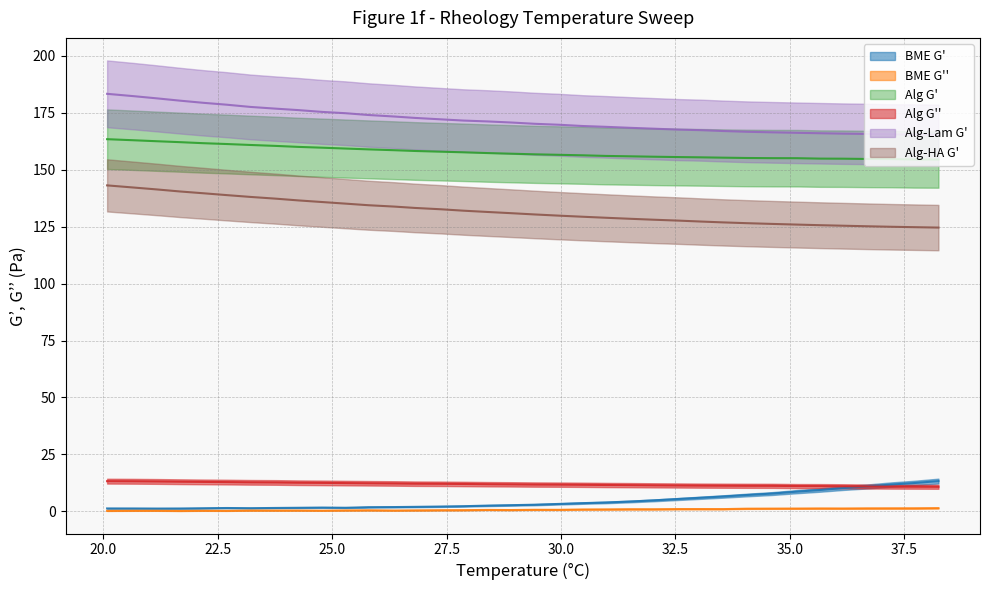

Reading right to left, what are all the values shown in this chart?

BME G': 38.253=13.3	37.724=12.5	37.222=11.8	36.699=11.0	36.165=10.2	35.674=9.4	35.167=8.7	34.621=7.8	34.068=7.2	33.552=6.6	33.058=6.0	32.59=5.5	32.028=4.9	31.503=4.3	30.978=3.9	30.477=3.6	29.966=3.3	29.424=3.0	28.917=2.7	28.408=2.6	27.87=2.3	27.377=2.1	26.805=2.0	26.365=1.9	25.79=1.9	25.29=1.6	24.786=1.7	24.259=1.6	23.773=1.5	23.216=1.4	22.692=1.5	22.184=1.4	21.672=1.3	21.171=1.3	20.649=1.3	20.079=1.3
BME G'': 38.253=1.4	37.724=1.4	37.222=1.4	36.699=1.3	36.165=1.3	35.674=1.3	35.167=1.3	34.621=1.2	34.068=1.2	33.552=1.0	33.058=1.0	32.59=1.0	32.028=1.0	31.503=1.0	30.978=0.9	30.477=0.9	29.966=0.7	29.424=0.7	28.917=0.6	28.408=0.7	27.87=0.6	27.377=0.5	26.805=0.5	26.365=0.4	25.79=0.5	25.29=0.4	24.786=0.3	24.259=0.4	23.773=0.4	23.216=0.4	22.692=0.2	22.184=0.3	21.672=0.2	21.171=0.3	20.649=0.3	20.079=0.2
Alg G': 38.253=154.4	37.724=154.4	37.222=154.6	36.699=154.7	36.165=154.8	35.674=154.8	35.167=155.0	34.621=155.0	34.068=155.1	33.552=155.2	33.058=155.4	32.59=155.5	32.028=155.7	31.503=155.8	30.978=156.0	30.477=156.3	29.966=156.5	29.424=156.7	28.917=157.0	28.408=157.2	27.87=157.6	27.377=157.9	26.805=158.2	26.365=158.5	25.79=158.9	25.29=159.2	24.786=159.6	24.259=160.0	23.773=160.4	23.216=160.8	22.692=161.2	22.184=161.6	21.672=162.0	21.171=162.4	20.649=162.9	20.079=163.4
Alg G'': 38.253=10.8	37.724=10.8	37.222=10.9	36.699=10.9	36.165=11.1	35.674=11.1	35.167=11.1	34.621=11.2	34.068=11.3	33.552=11.3	33.058=11.3	32.59=11.4	32.028=11.5	31.503=11.5	30.978=11.6	30.477=11.7	29.966=11.8	29.424=11.8	28.917=11.9	28.408=11.9	27.87=12.0	27.377=12.1	26.805=12.2	26.365=12.3	25.79=12.4	25.29=12.4	24.786=12.5	24.259=12.6	23.773=12.7	23.216=12.8	22.692=12.9	22.184=13.0	21.672=13.0	21.171=13.2	20.649=13.2	20.079=13.3
Alg-Lam G': 38.253=165.3	37.724=165.4	37.222=165.5	36.699=165.7	36.165=165.8	35.674=166.0	35.167=166.1	34.621=166.4	34.068=166.6	33.552=166.9	33.058=167.3	32.59=167.5	32.028=168.0	31.503=168.3	30.978=168.8	30.477=169.1	29.966=169.7	29.424=170.1	28.917=170.7	28.408=171.1	27.87=171.5	27.377=172.1	26.805=172.7	26.365=173.3	25.79=174.0	25.29=174.8	24.786=175.3	24.259=176.1	23.773=176.7	23.216=177.5	22.692=178.5	22.184=179.3	21.672=180.3	21.171=181.3	20.649=182.2	20.079=183.3
Alg-HA G': 38.253=124.6	37.724=124.7	37.222=124.9	36.699=125.1	36.165=125.4	35.674=125.6	35.167=125.9	34.621=126.2	34.068=126.5	33.552=126.8	33.058=127.2	32.59=127.6	32.028=128.0	31.503=128.4	30.978=128.9	30.477=129.3	29.966=129.8	29.424=130.3	28.917=130.9	28.408=131.4	27.87=132.0	27.377=132.6	26.805=133.2	26.365=133.8	25.79=134.4	25.29=135.1	24.786=135.8	24.259=136.5	23.773=137.2	23.216=138.0	22.692=138.8	22.184=139.6	21.672=140.4	21.171=141.3	20.649=142.2	20.079=143.1